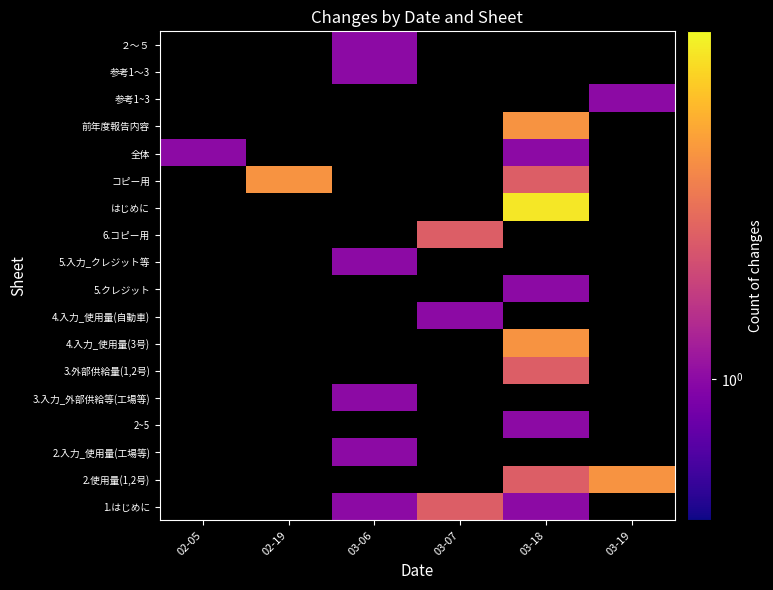

What is the greatest value displayed?

5.0